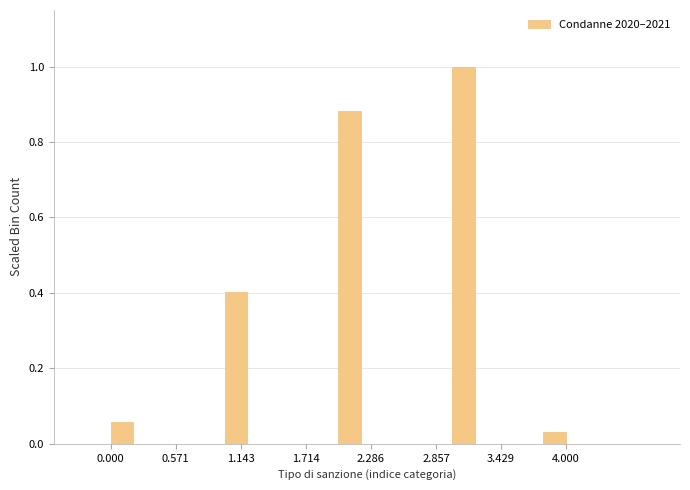

Around what value on the x-axis is the tallest bar? Give the approximate position of its centre, as read against the axis.

3.1